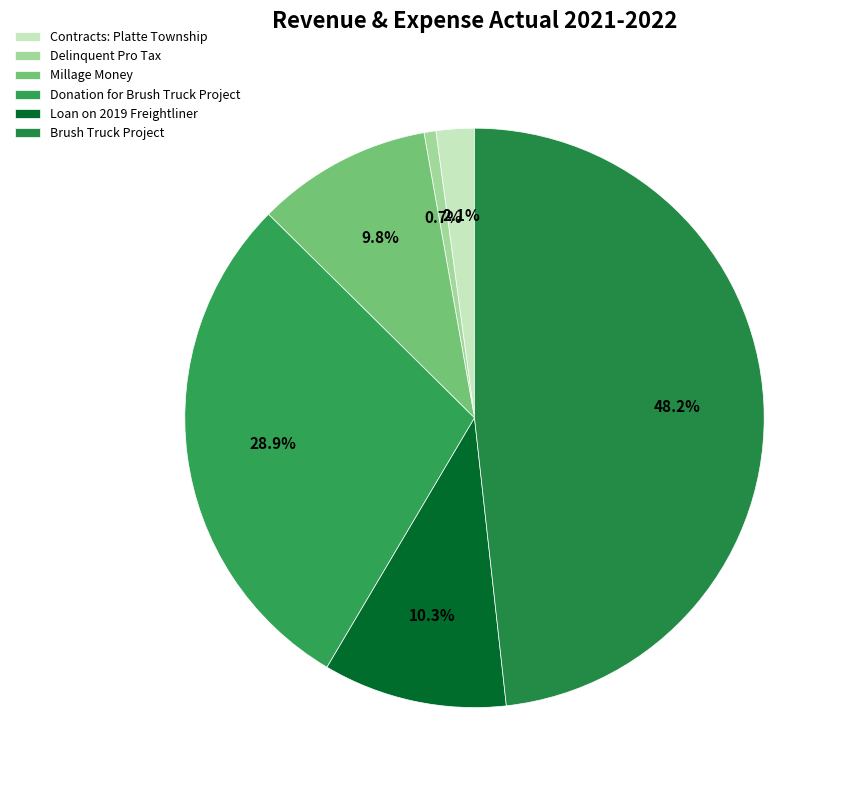

The Delinquent Pro Tax slice represents 11% of the pie. True or false?

False